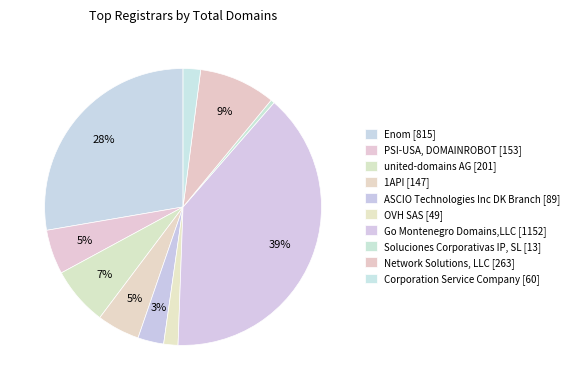

Is the sum of united-domains AG and OVH SAS greater than half?

No